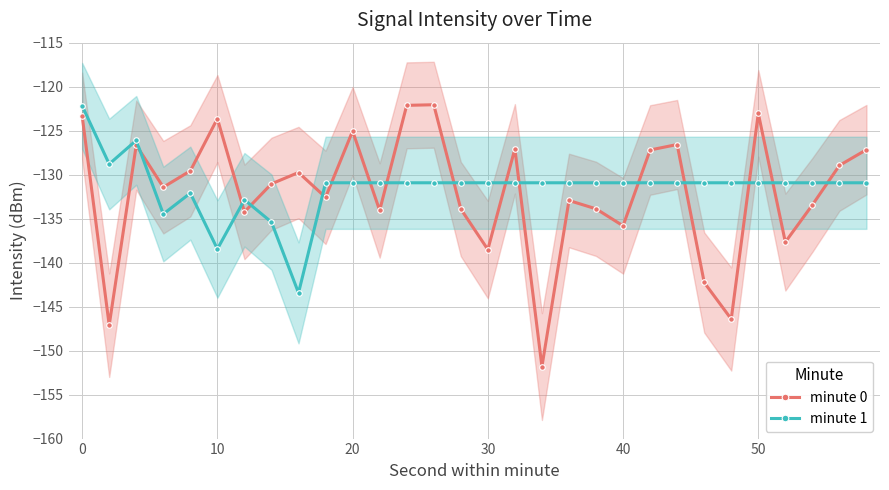

True or false: minute 0 and minute 1 cross at least once.

True